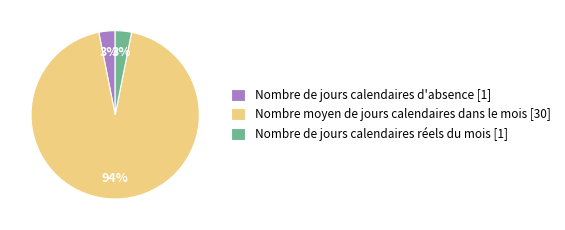

Is Nombre de jours calendaires réels du mois [1] the majority of the pie?

No